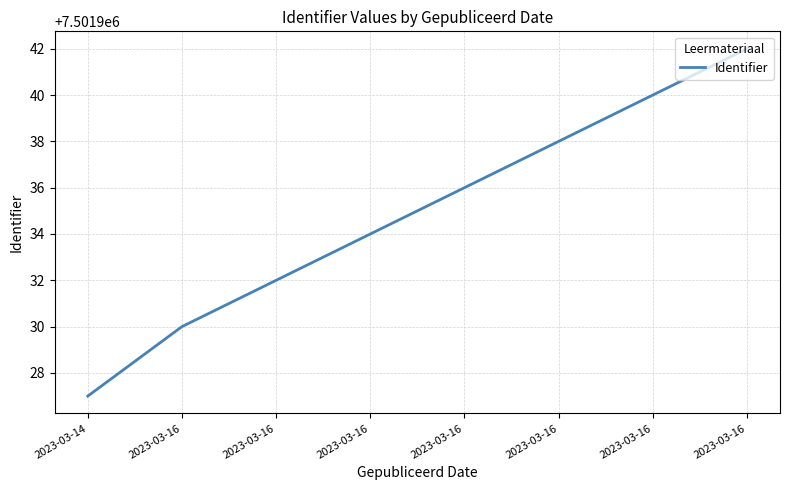

Does the chart display data point markers on the line(s)?

No